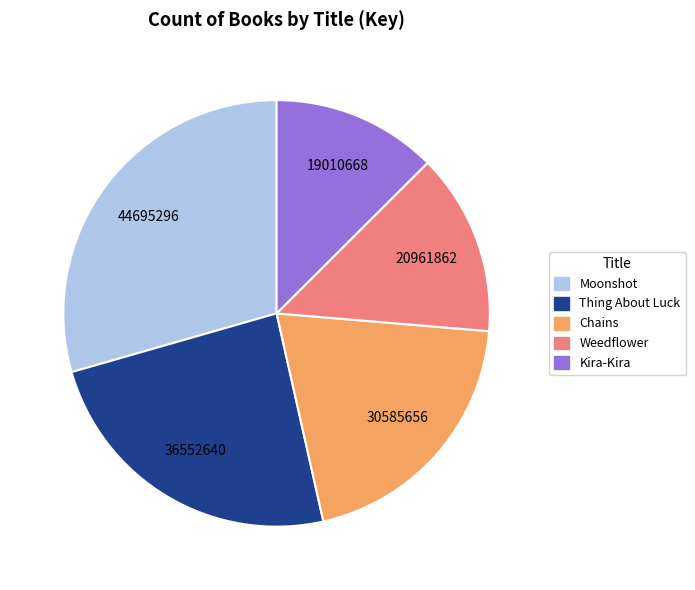

Combined, do Moonshot and Weedflower account for over 50%?

No